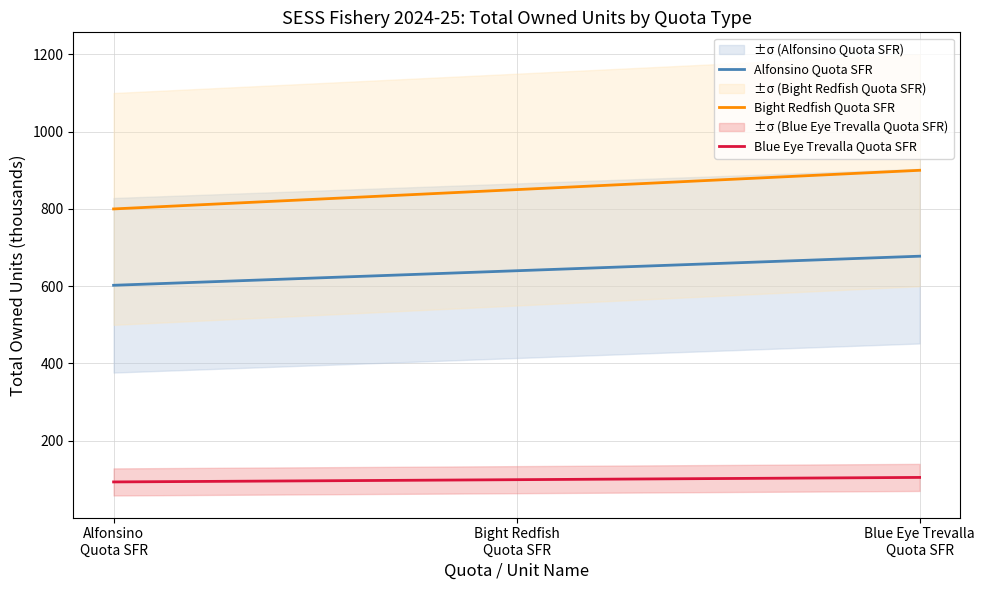

The Alfonsino Quota SFR series shows 602.4 at Alfonsino
Quota SFR. True or false?

True